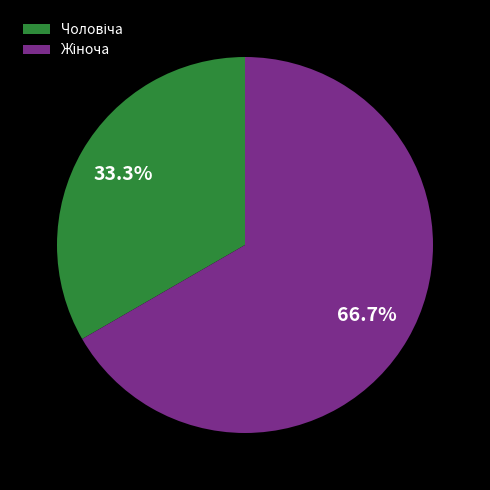

Is there a majority slice in this chart?

Yes